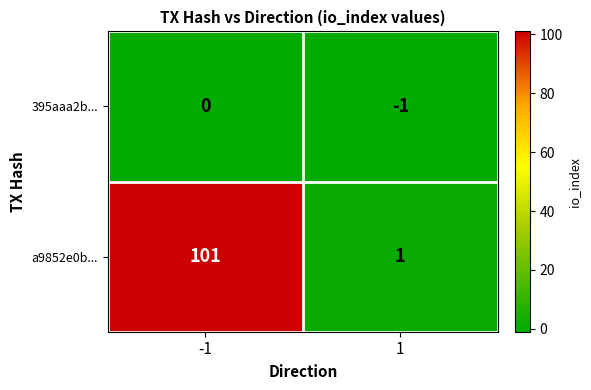

At how many categories does at least one series exceed 34?

1